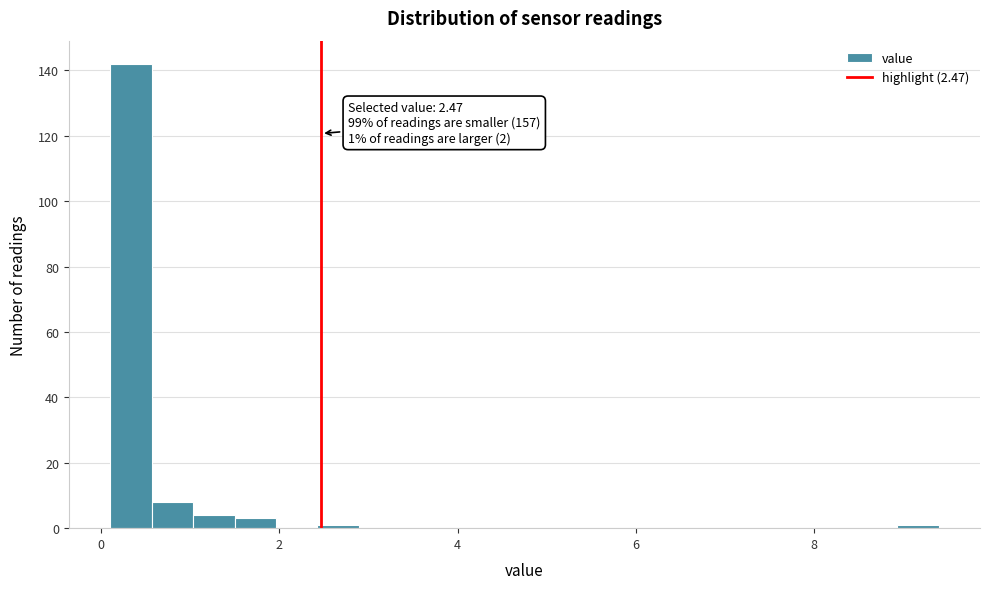

Read against the x-axis, roughly where is the centre of the tallest bar?

0.4